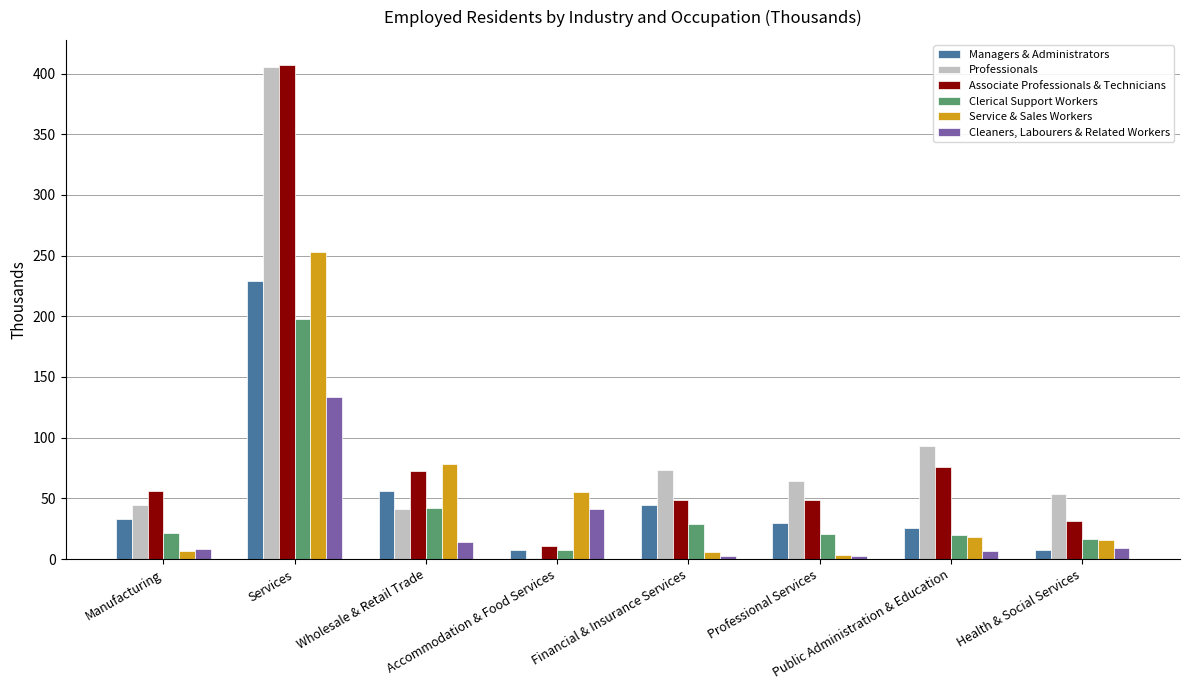

Reading right to left, what are all the values shown in this chart?

Managers & Administrators: Health & Social Services=7.6	Public Administration & Education=25.9	Professional Services=29.4	Financial & Insurance Services=44.9	Accommodation & Food Services=7.4	Wholesale & Retail Trade=55.8	Services=229.4	Manufacturing=32.8
Professionals: Health & Social Services=53.3	Public Administration & Education=93.0	Professional Services=64.4	Financial & Insurance Services=73.0	Accommodation & Food Services=1.1	Wholesale & Retail Trade=41.5	Services=405.8	Manufacturing=44.8
Associate Professionals & Technicians: Health & Social Services=31.7	Public Administration & Education=76.1	Professional Services=48.4	Financial & Insurance Services=48.6	Accommodation & Food Services=11.1	Wholesale & Retail Trade=72.4	Services=407.4	Manufacturing=55.8
Clerical Support Workers: Health & Social Services=16.2	Public Administration & Education=19.6	Professional Services=20.4	Financial & Insurance Services=28.6	Accommodation & Food Services=7.4	Wholesale & Retail Trade=41.8	Services=197.7	Manufacturing=21.4
Service & Sales Workers: Health & Social Services=15.7	Public Administration & Education=17.9	Professional Services=3.7	Financial & Insurance Services=5.5	Accommodation & Food Services=55.5	Wholesale & Retail Trade=78.0	Services=253.1	Manufacturing=6.7
Cleaners, Labourers & Related Workers: Health & Social Services=9.4	Public Administration & Education=6.9	Professional Services=2.5	Financial & Insurance Services=2.4	Accommodation & Food Services=41.5	Wholesale & Retail Trade=13.8	Services=133.4	Manufacturing=8.1